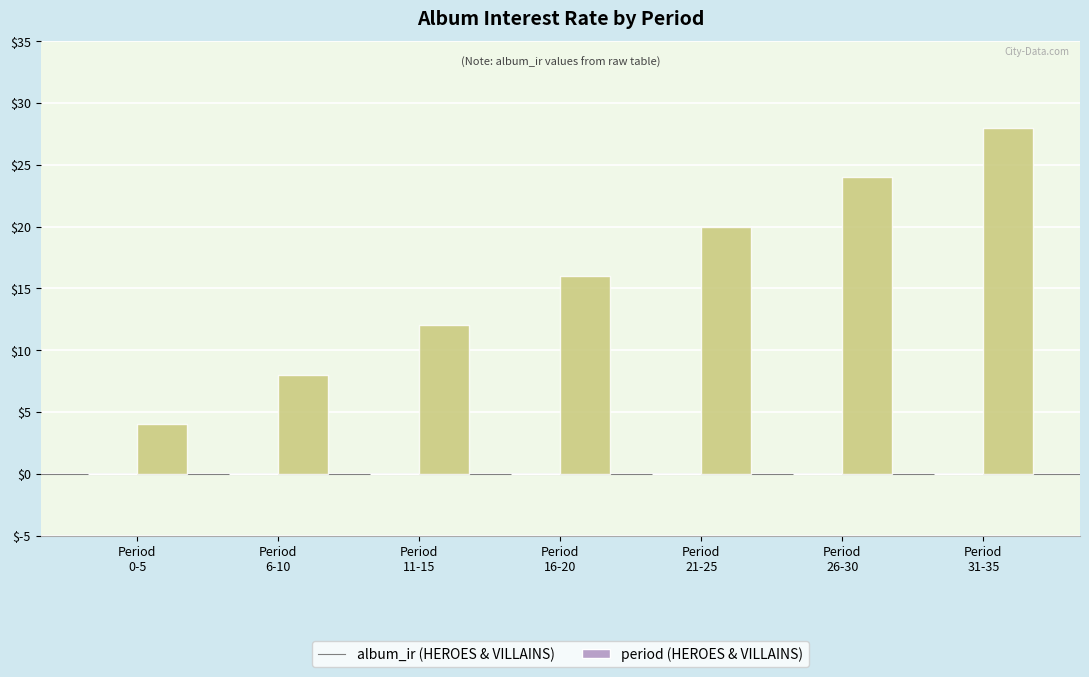

How many bars are there in total?

7